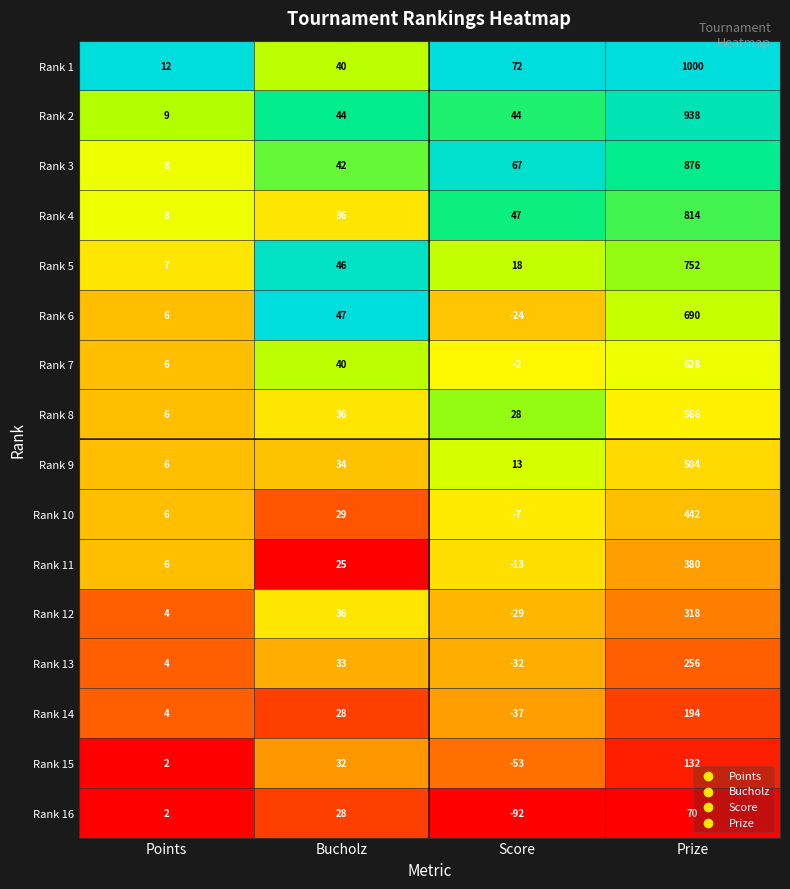

What is the difference between the maximum and minimum values in the Rank 3 series?

868